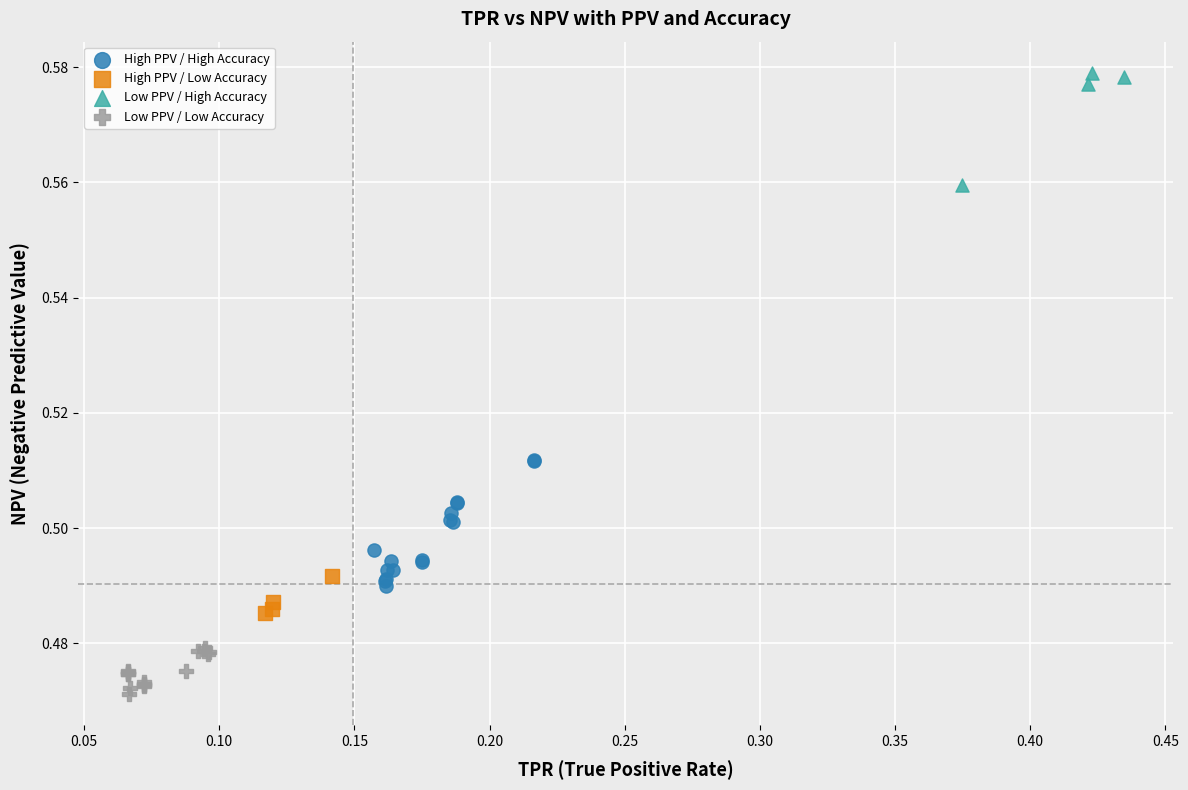

Which series has the widest spread of Y values?

High PPV / High Accuracy